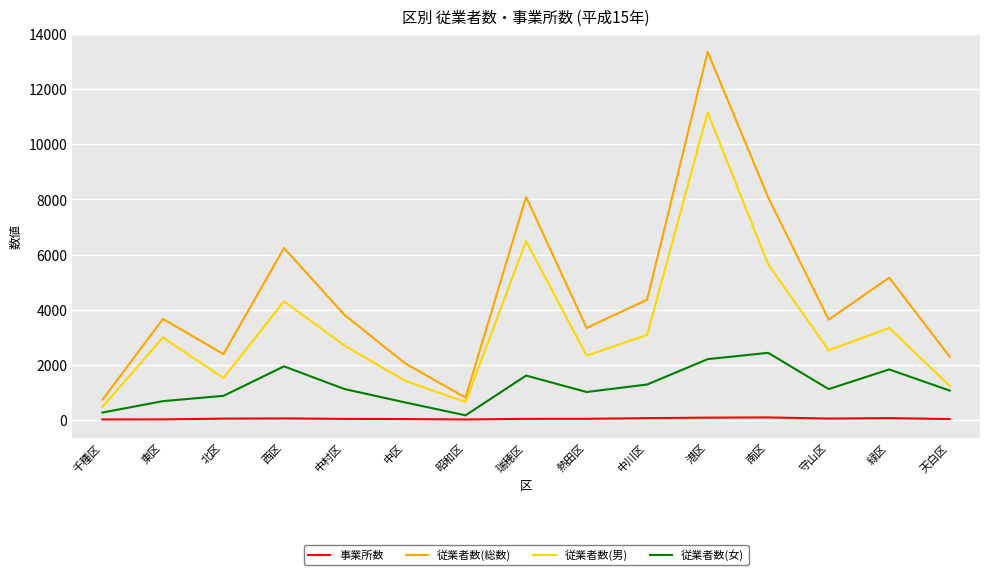

Rank the series by their maximum value, from lowest to highest.

事業所数, 従業者数(女), 従業者数(男), 従業者数(総数)